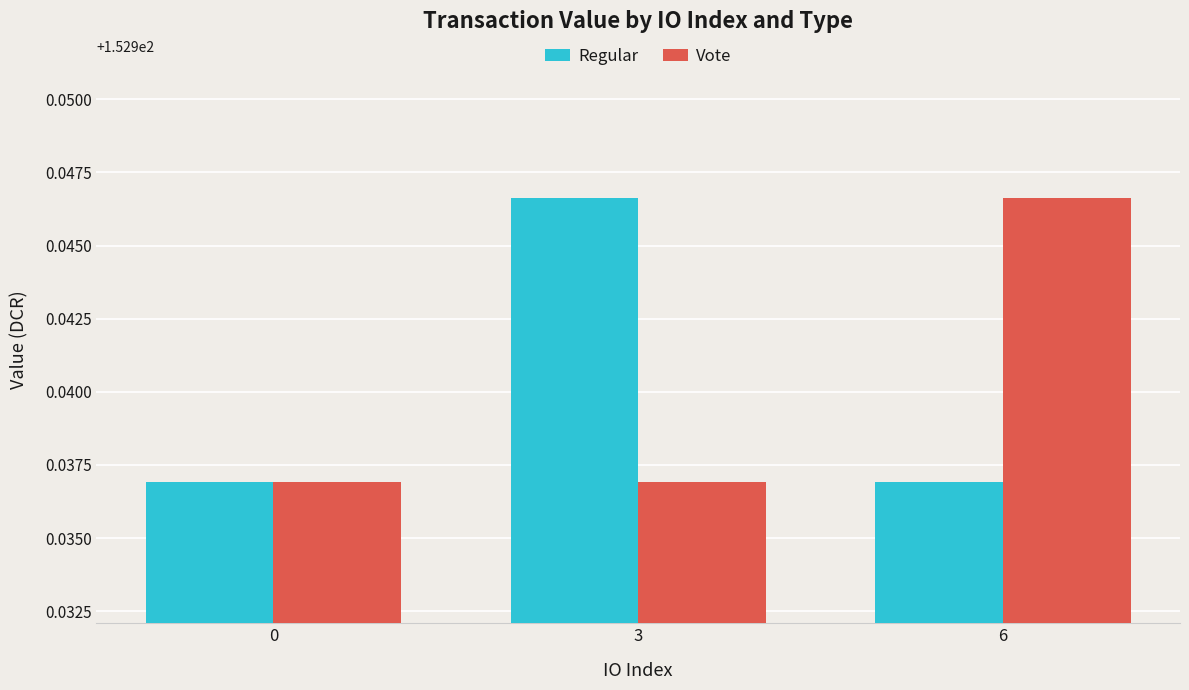

Count the Regular values in the range 152 to 153.

3